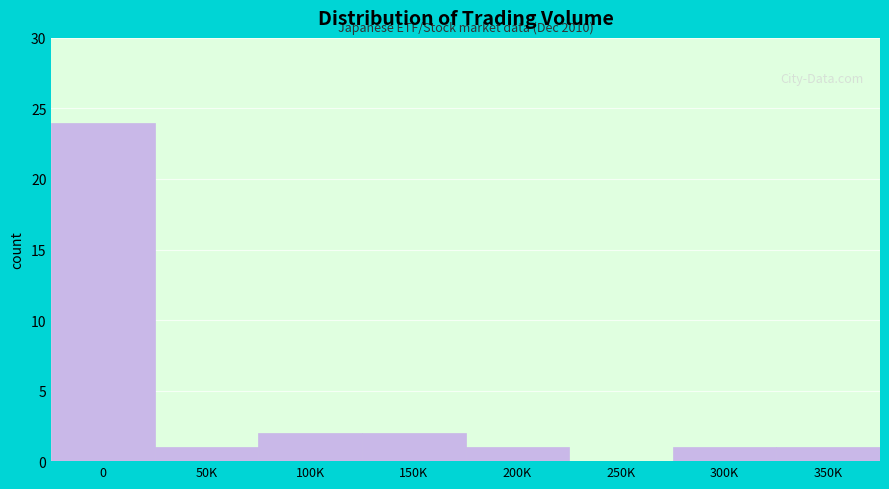

True or false: the data shows 2 at 50K.

False